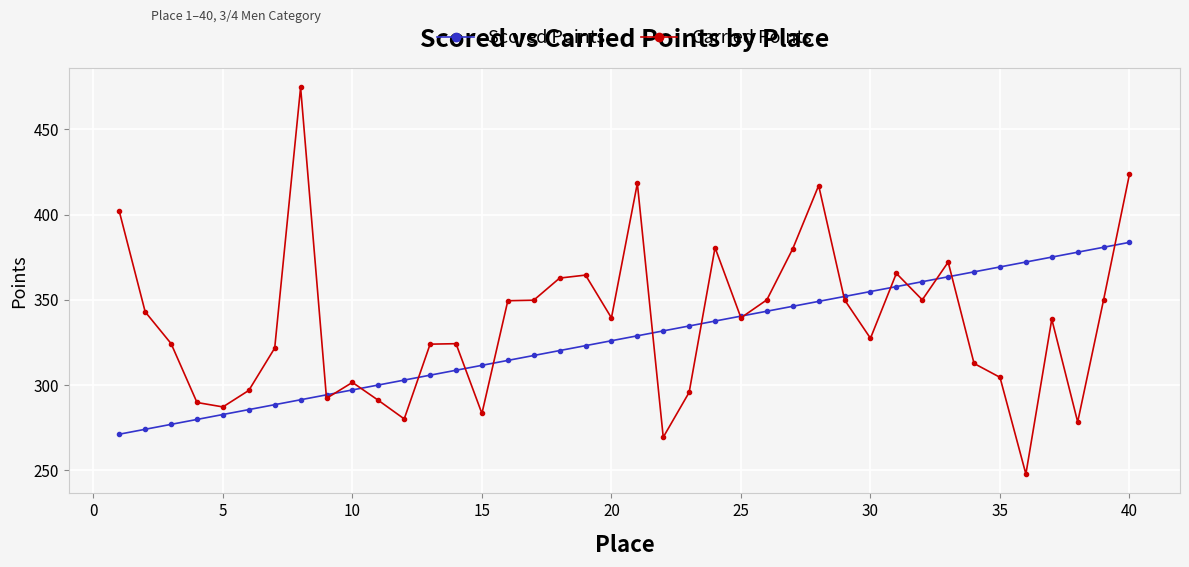

Which series has the widest spread of values?

Carried Points